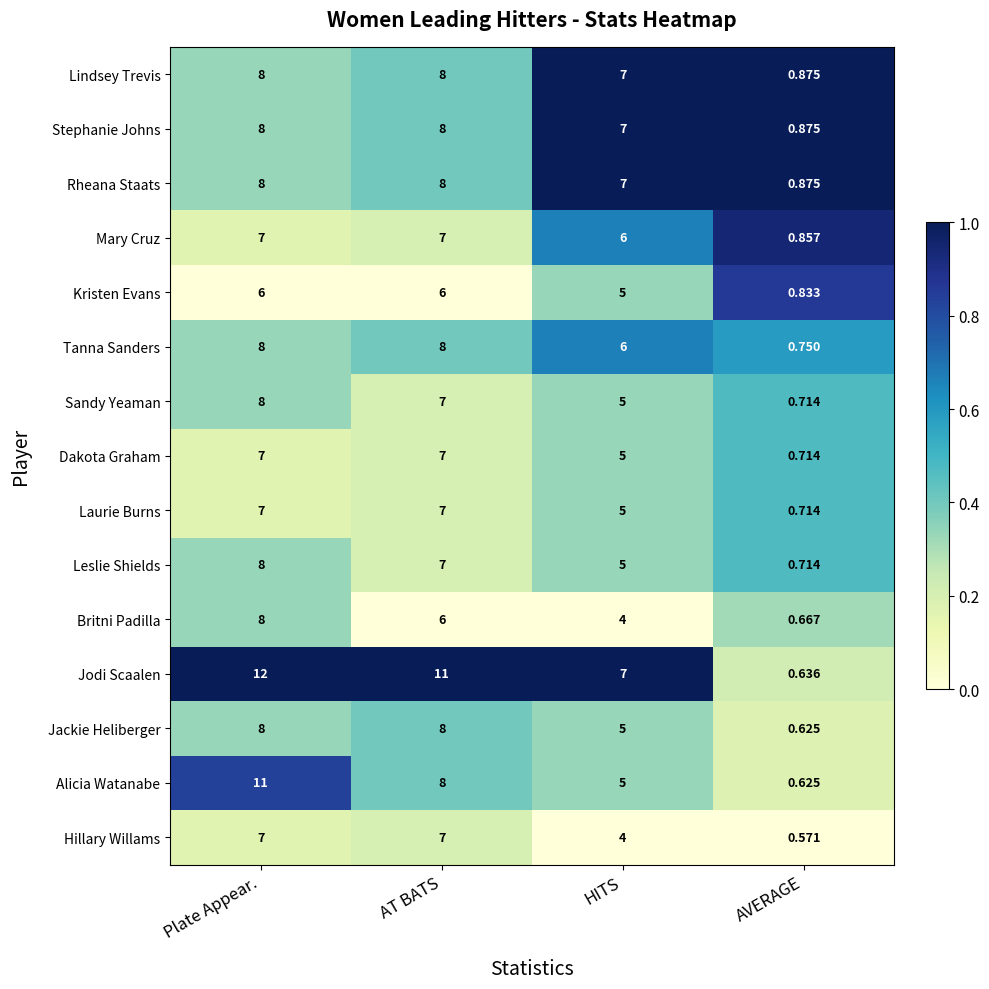

What is the spread (max minus min) of values at HITS?

3.0